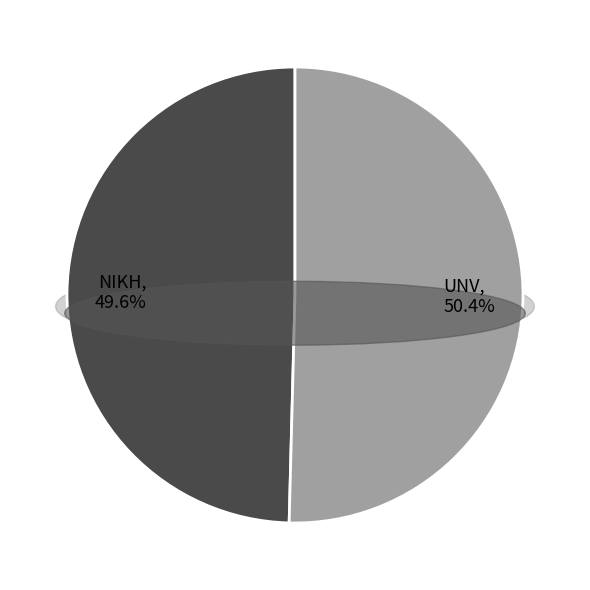

Is there any slice that represents more than half of the pie?

Yes